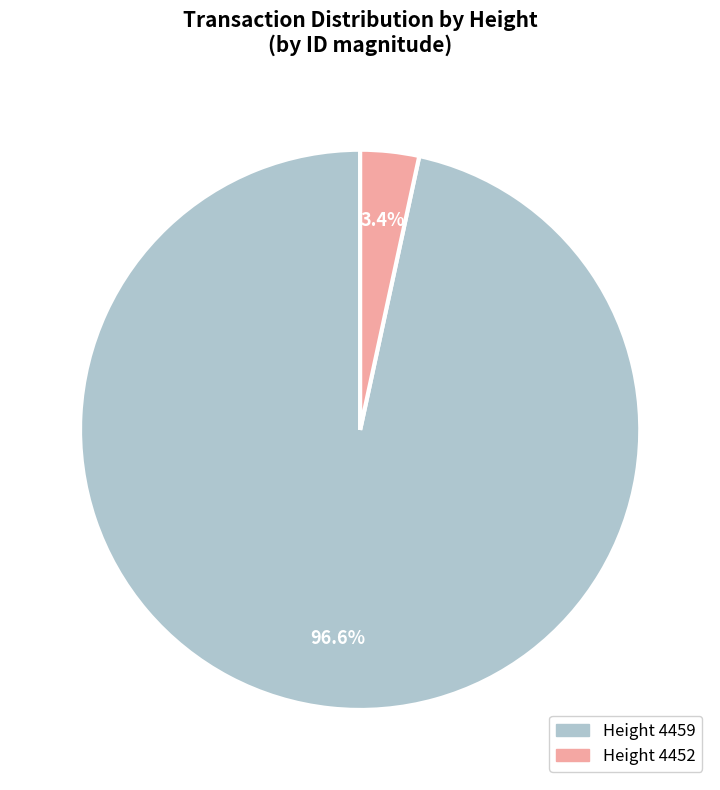

To the nearest percent, what is the average slice percentage?

50%